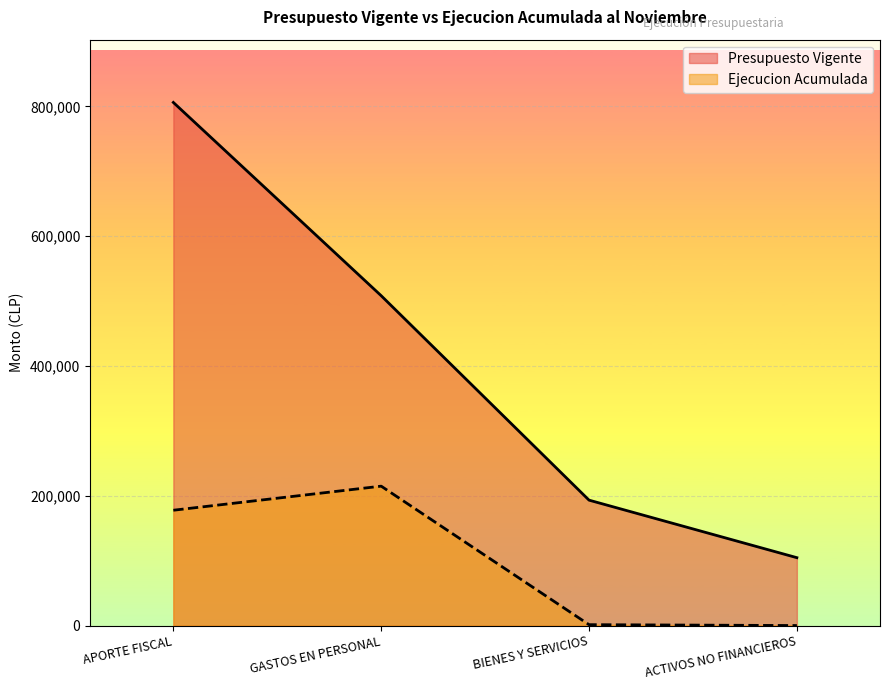

The Presupuesto Vigente series shows 193258 at BIENES Y SERVICIOS. True or false?

True